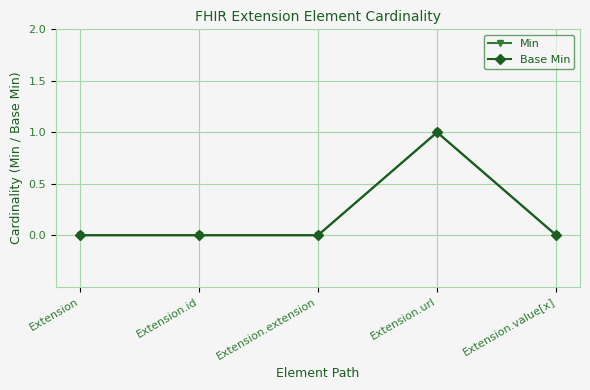

Is this an area chart (filled region under the line)?

No